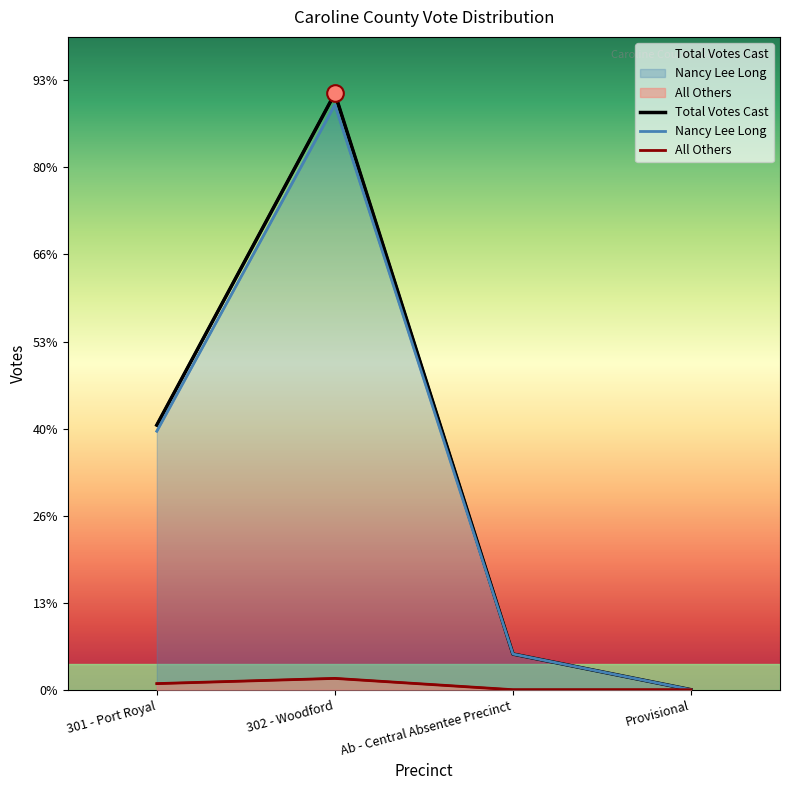

What is the difference between the Nancy Lee Long values at Ab - Central Absentee Precinct and 302 - Woodford?

631